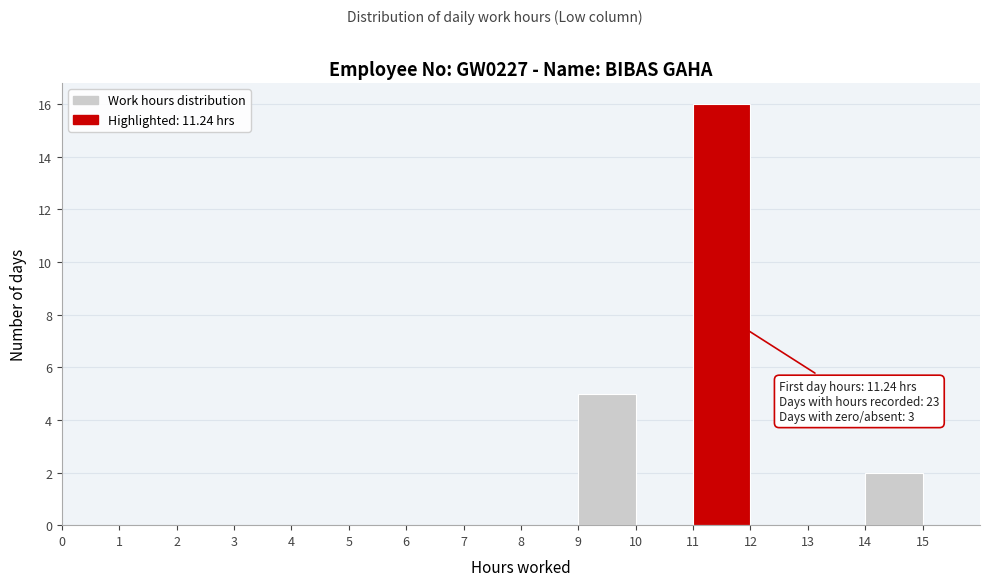

Over which range of the x-axis is the bar tallest?

11 to 12